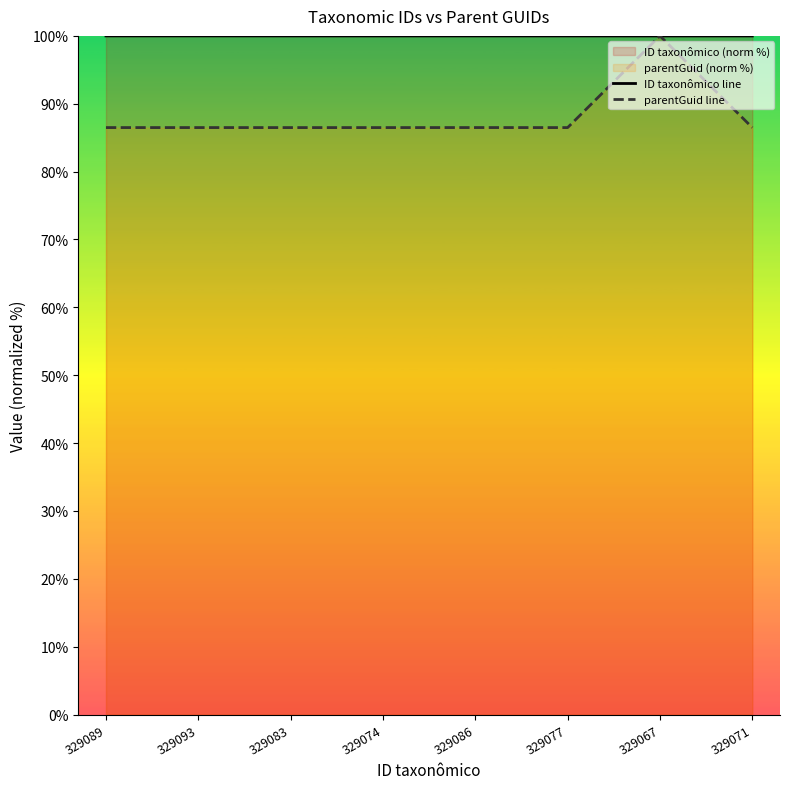

True or false: parentGuid line has more than 2 interior local peaks.

False